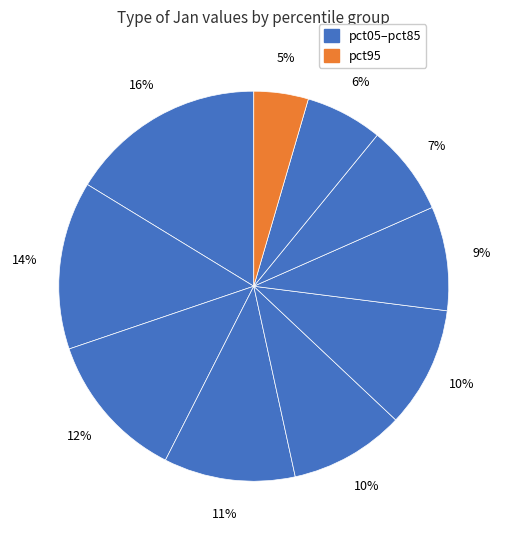

How many segments does this pie chart have?

10